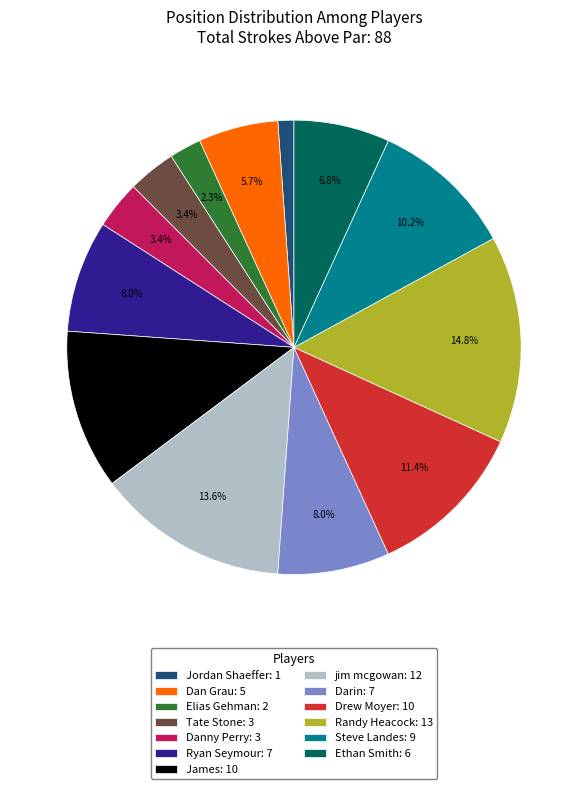

What percentage is the Ryan Seymour slice, to the nearest percent?

8%